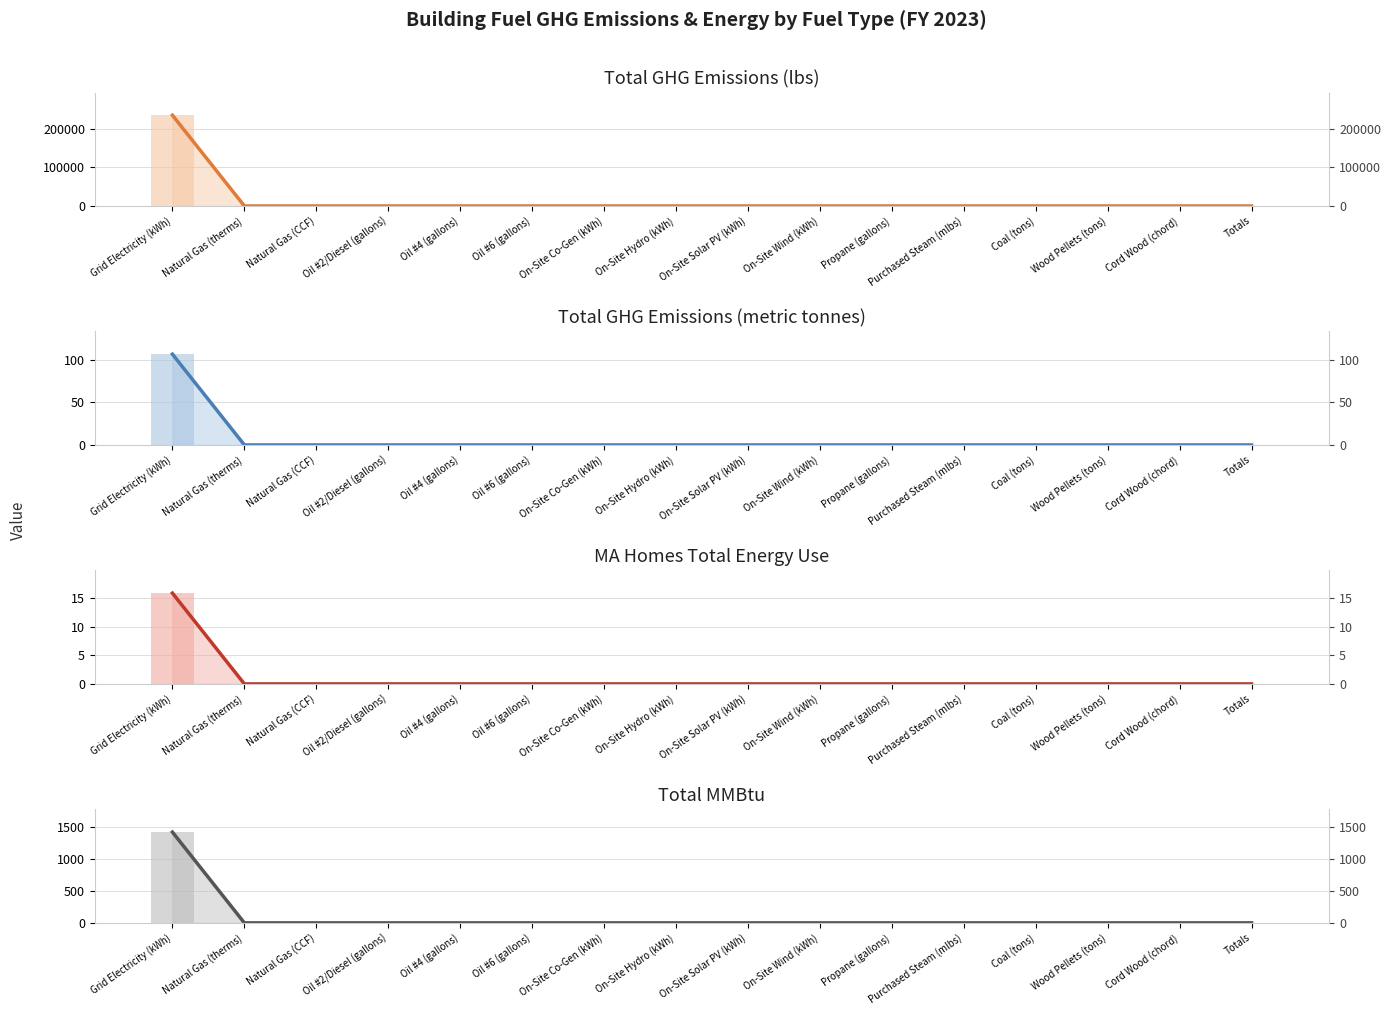

How many values in the Total GHG Emissions (lbs) series exceed 0?

1